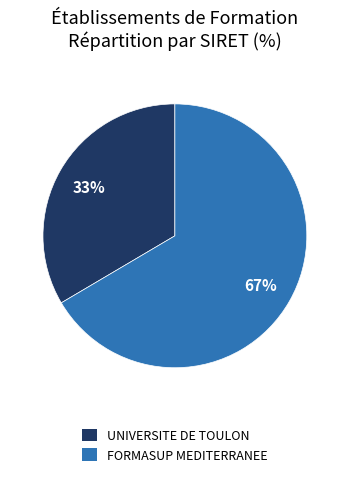

What is the ratio of the value at FORMASUP MEDITERRANEE to the value at UNIVERSITE DE TOULON?

2.0